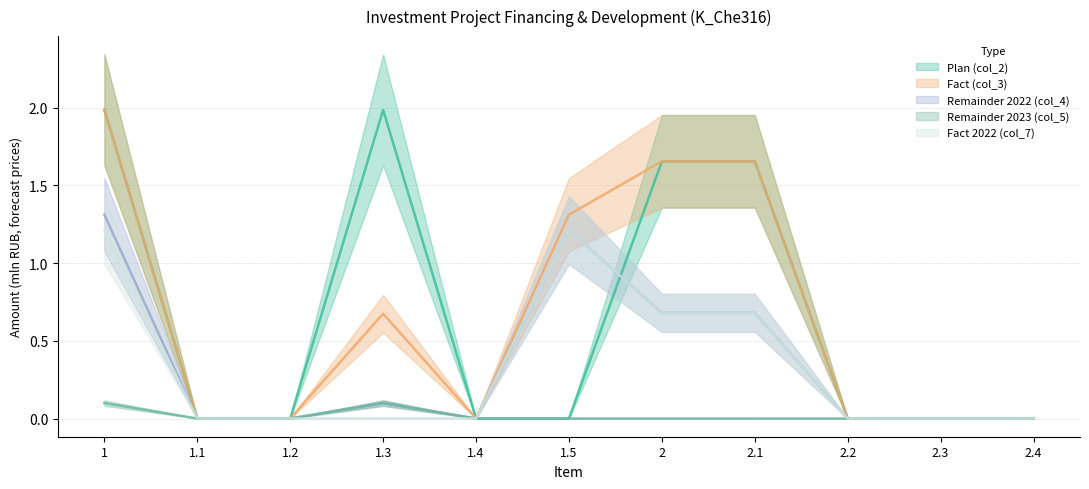

Which has a higher value, 2 or 1.1?

2